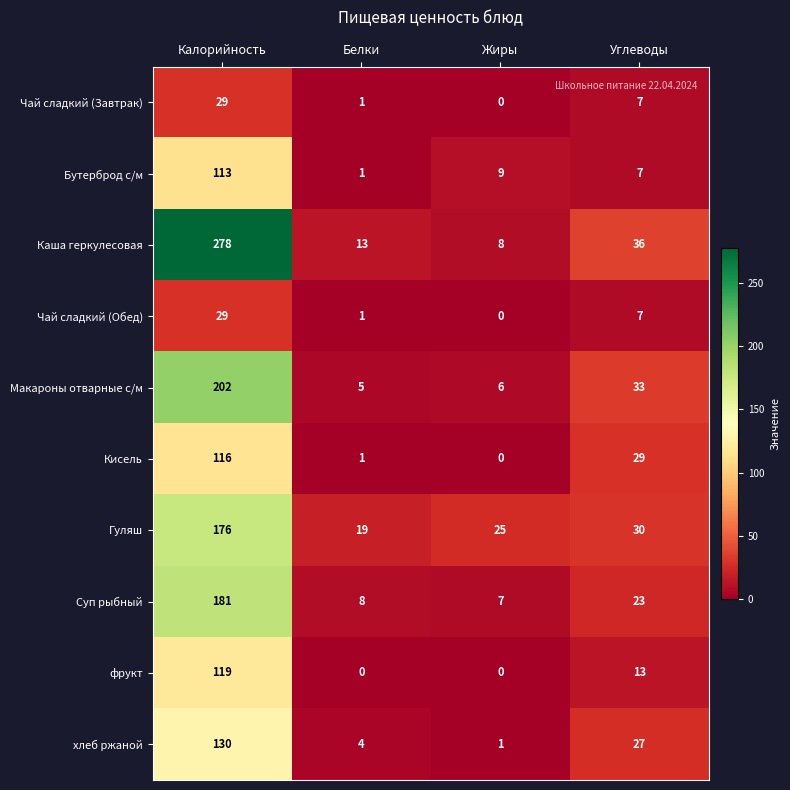

The value of Гуляш at Калорийность is 176. True or false?

True